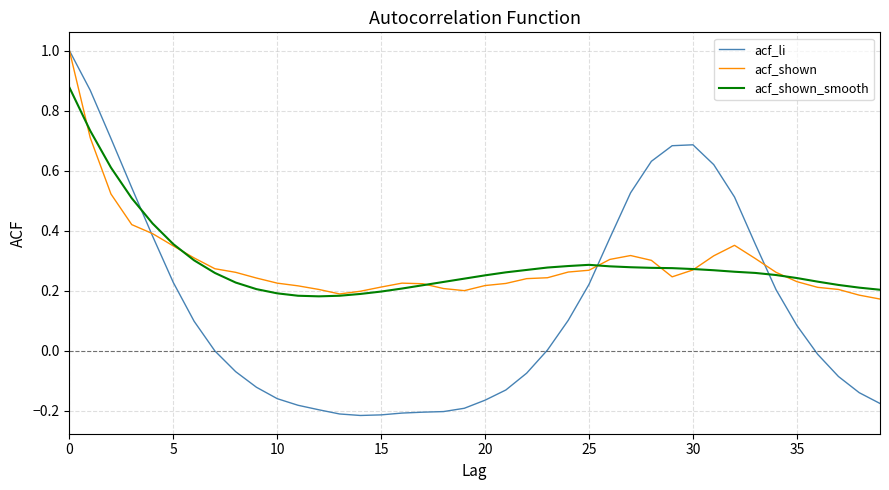

Which series has the widest spread of values?

acf_li